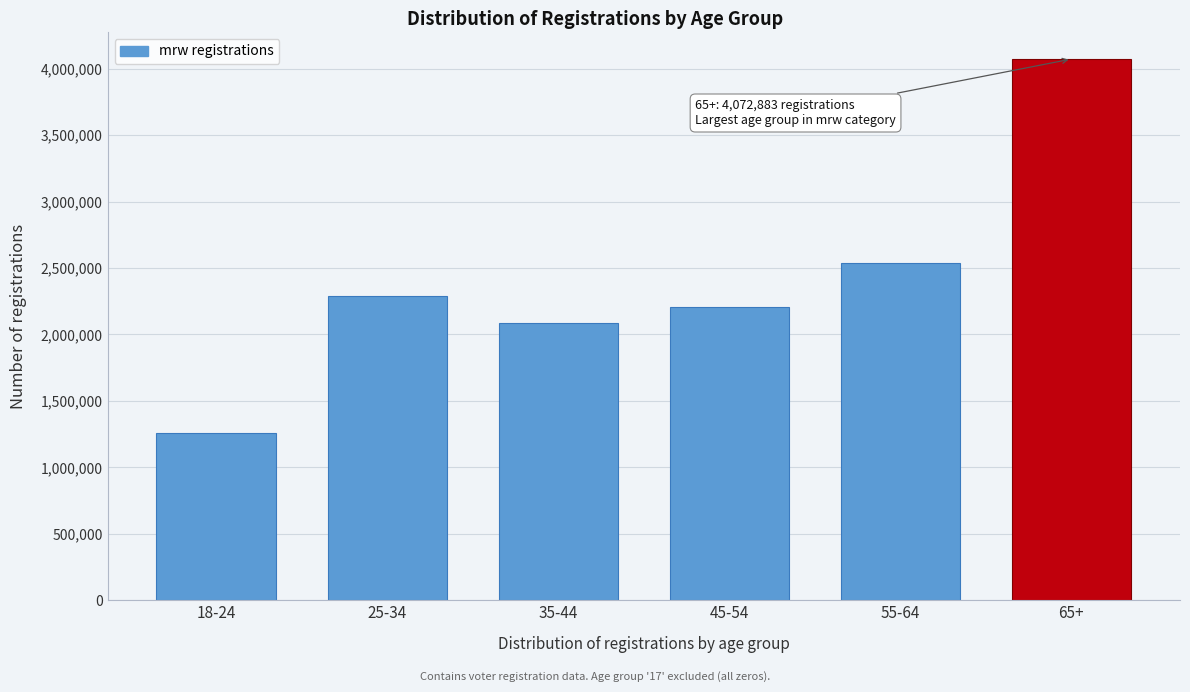

Reading left to right, extract all data points from this chart.

18-24=1255062	25-34=2292160	35-44=2082931	45-54=2205313	55-64=2541705	65+=4072883